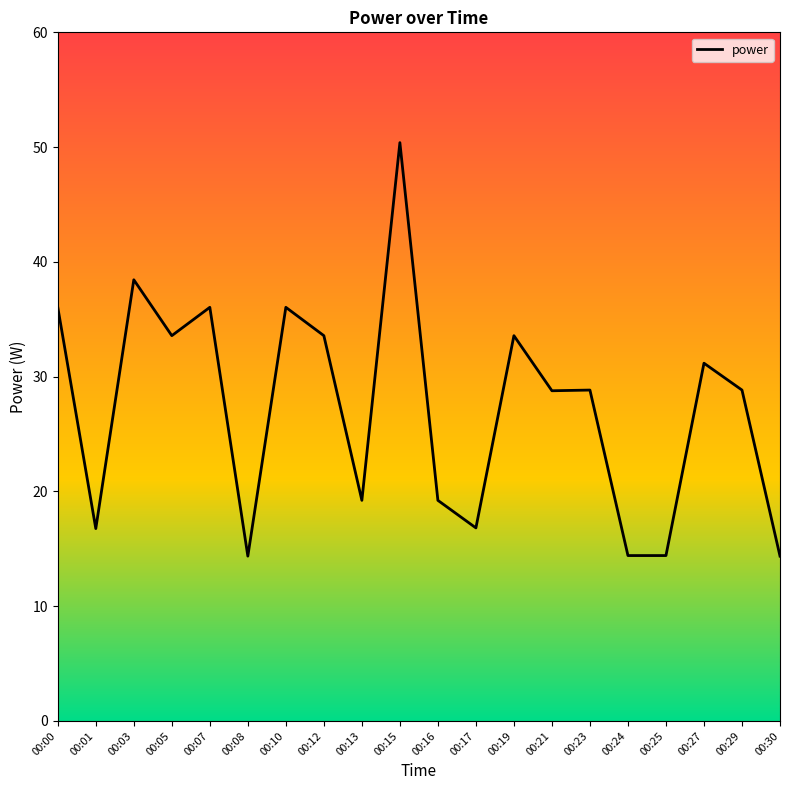

Reading left to right, what are all the values shown in this chart?

36.0	16.8	38.4	33.6	36.0	14.4	36.0	33.6	19.2	50.4	19.2	16.8	33.6	28.8	28.8	14.4	14.4	31.2	28.8	14.4